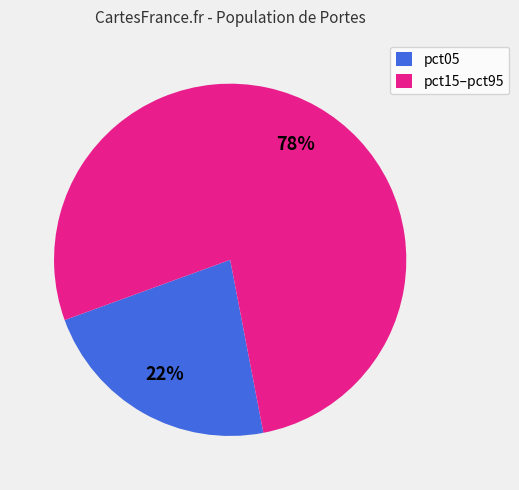

Is there a majority slice in this chart?

Yes